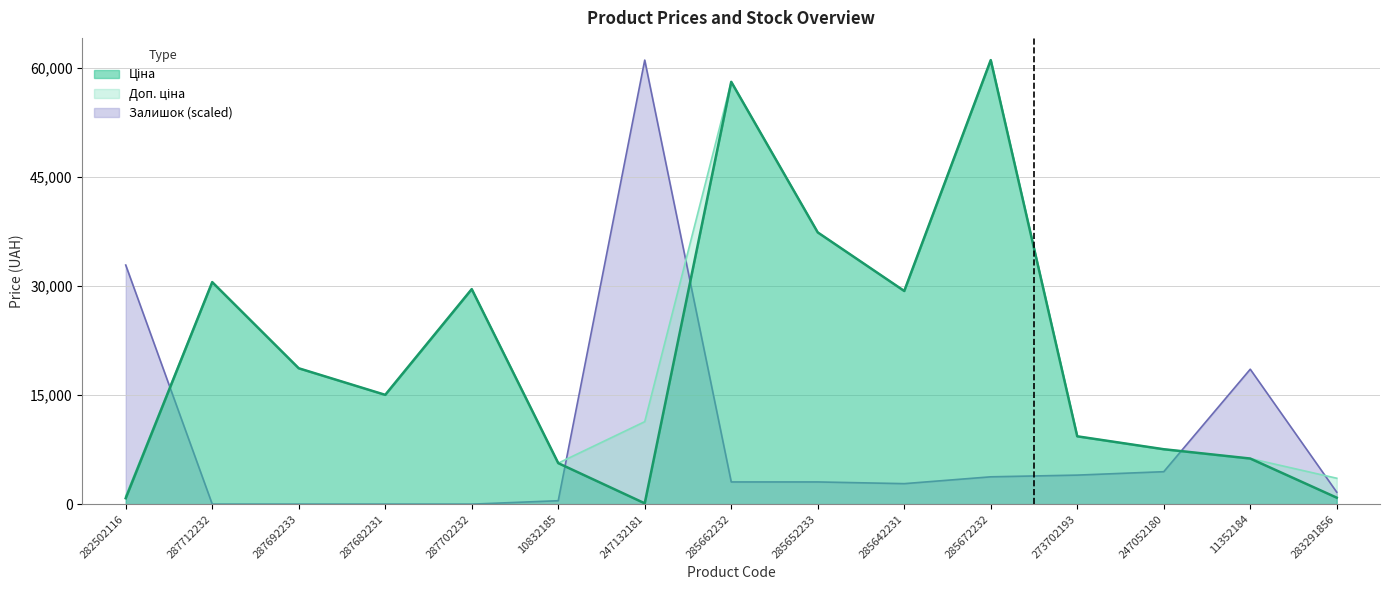

How many data points does each series have?

15